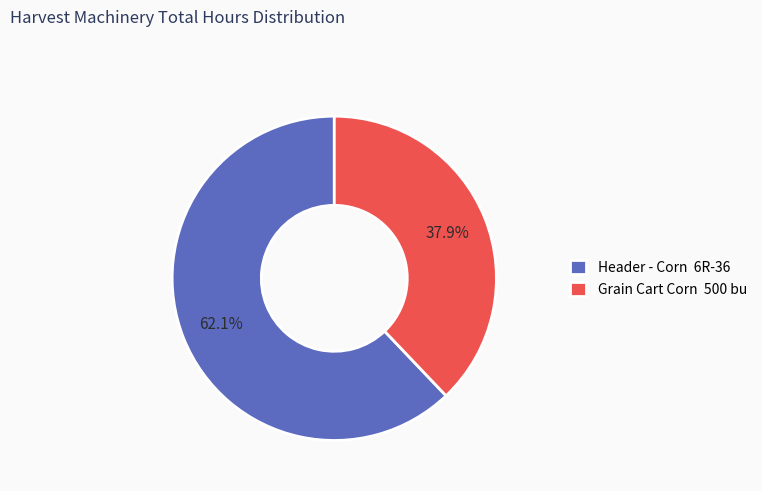

What portion of the pie excludes Header - Corn 6R-36?

37.9%